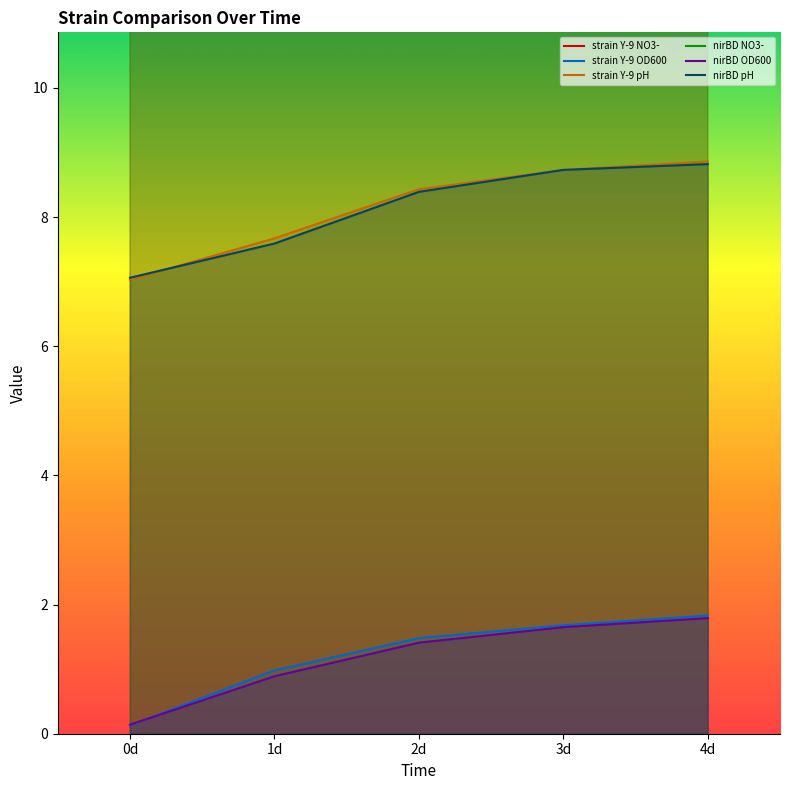

Reading left to right, what are all the values shown in this chart?

strain Y-9 NO3-: 0d=16.2	1d=15.4	2d=14.7	3d=14.3	4d=14.2
strain Y-9 OD600: 0d=0.1	1d=1.0	2d=1.5	3d=1.7	4d=1.8
strain Y-9 pH: 0d=7.0	1d=7.7	2d=8.4	3d=8.7	4d=8.9
nirBD NO3-: 0d=16.9	1d=16.8	2d=16.3	3d=16.0	4d=15.0
nirBD OD600: 0d=0.1	1d=0.9	2d=1.4	3d=1.6	4d=1.8
nirBD pH: 0d=7.1	1d=7.6	2d=8.4	3d=8.7	4d=8.8